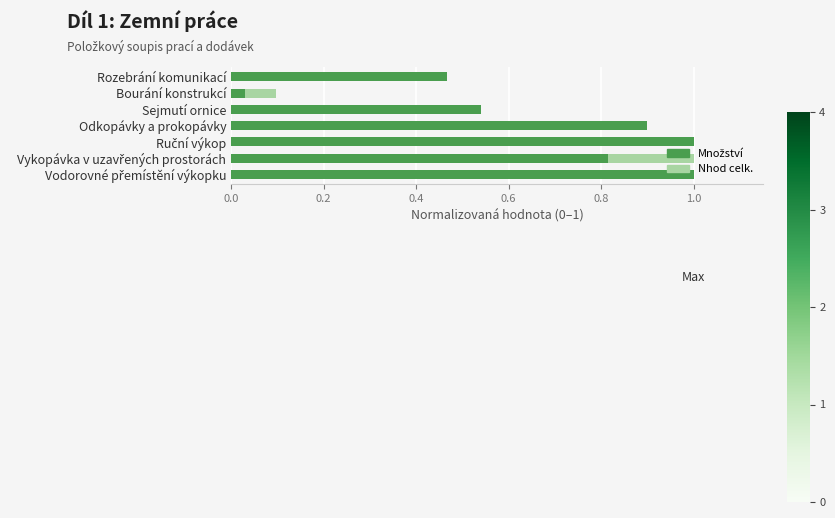

Rank the series at Ruční výkop from lowest to highest value.

Nhod celk., Množství